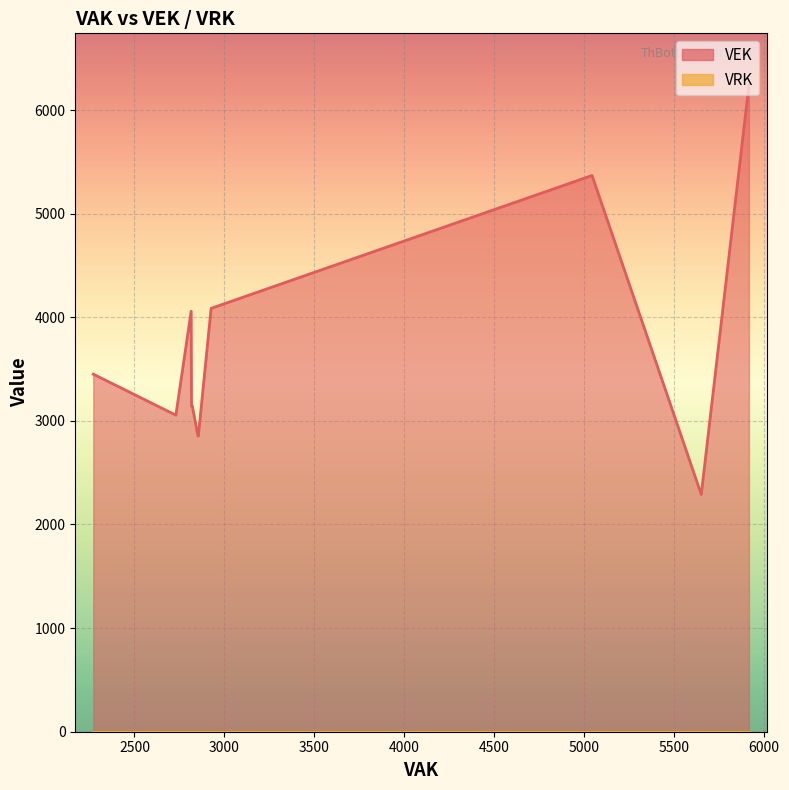

Rank the series by their maximum value, from highest to lowest.

VEK line, VRK line